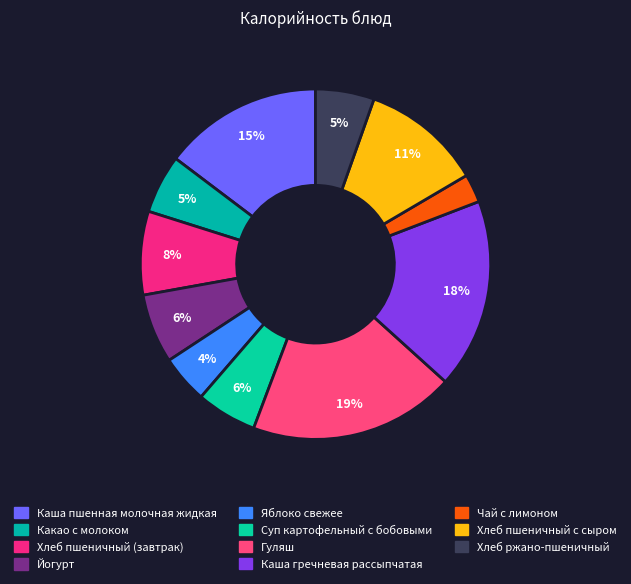

Is it true that Суп картофельный с бобовыми is 1% of the pie?

False